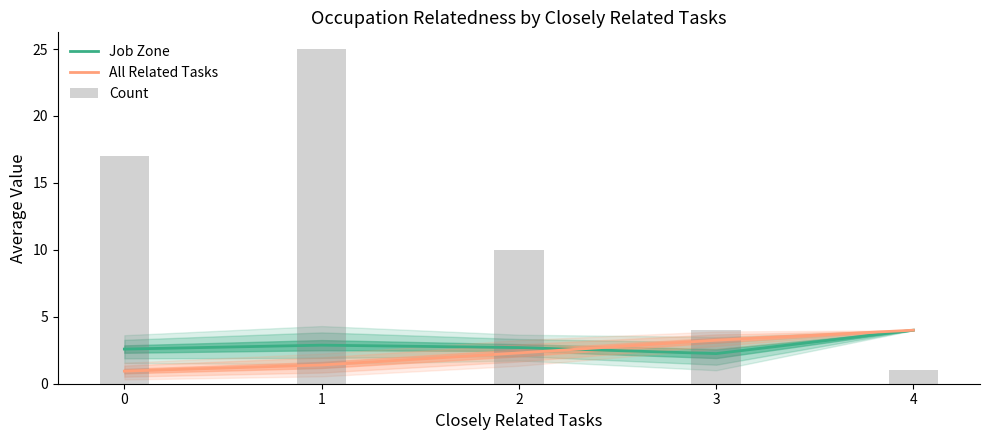

True or false: All Related Tasks has a value of 3.2 at 3.

True